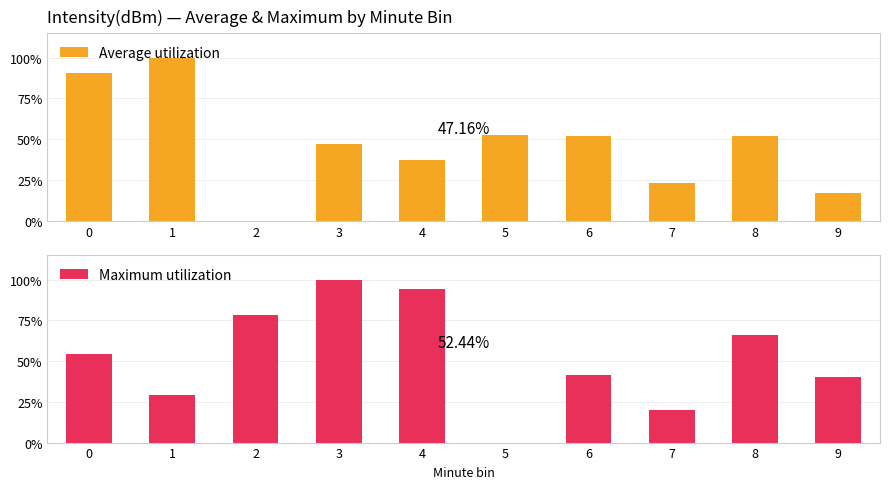

At 8, list the series in order from smallest to largest.

Average utilization, Maximum utilization